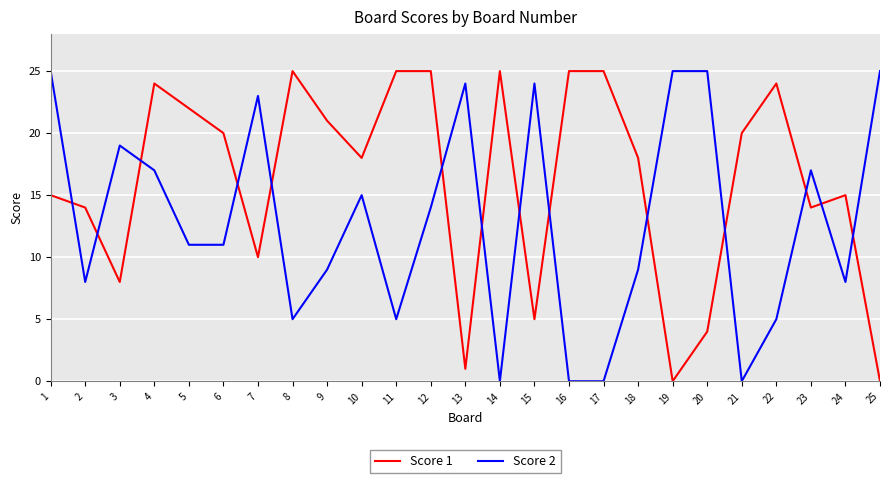

What is the difference between the maximum and minimum values in the Score 1 series?

25